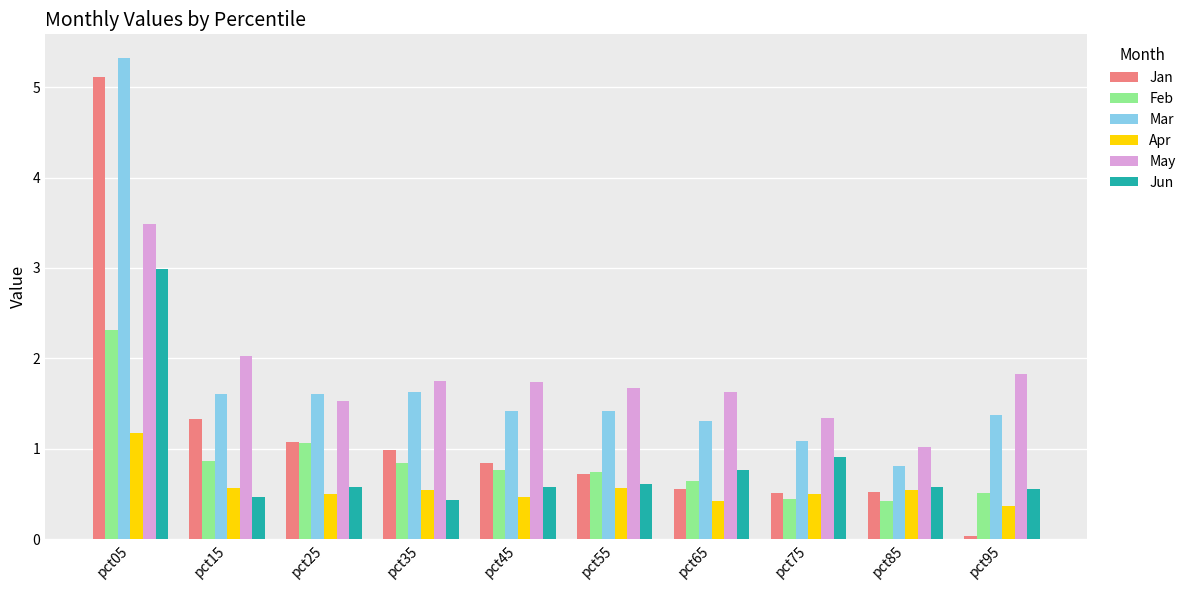

Which label corresponds to the largest value in the chart?

pct05